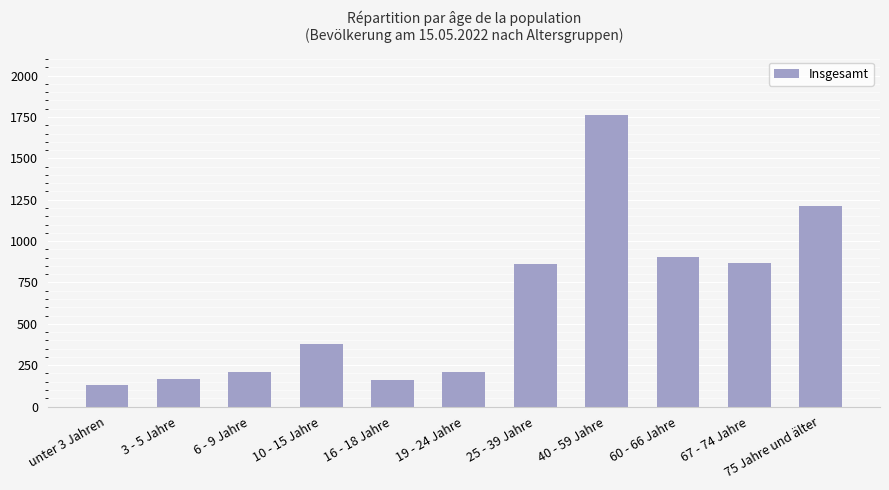

What is the label of the 4th bar from the left?

10 - 15 Jahre